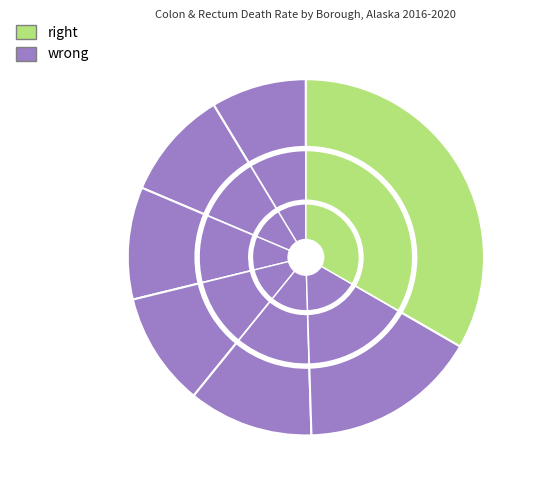

How much of the chart is everything except Anchorage Municipality?

90.0%